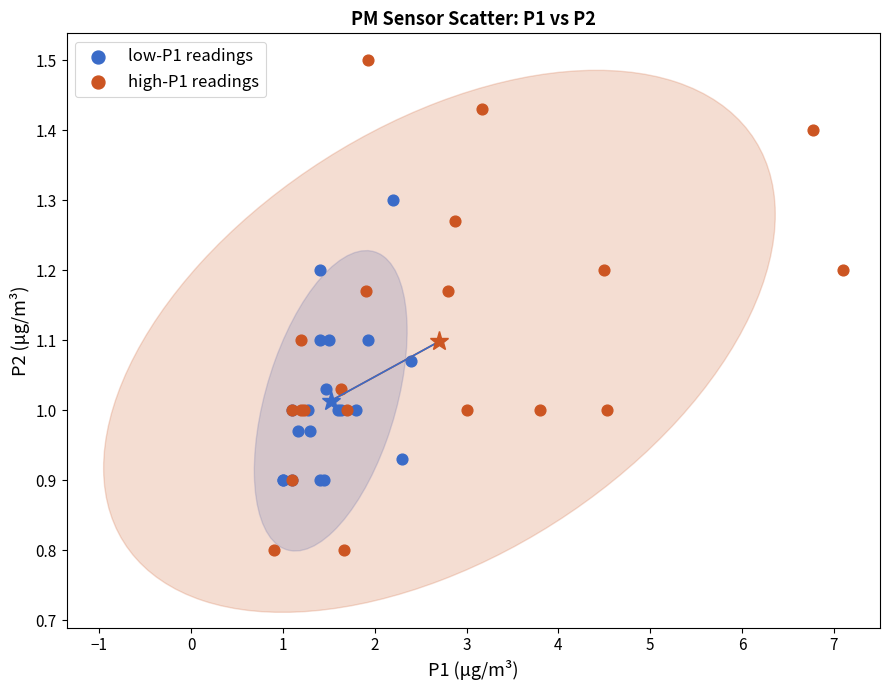

Which series reaches the minimum Y coordinate?

high-P1 readings